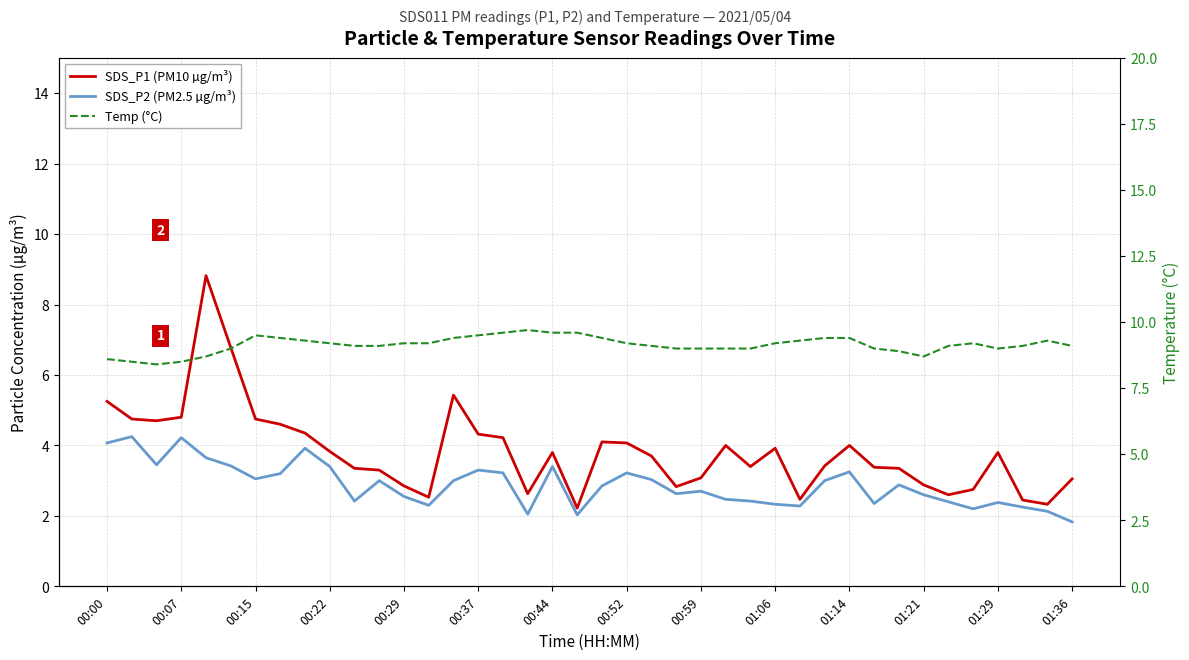

Between 00:52 and 01:14, which series saw the biggest shift?

Temp (°C)